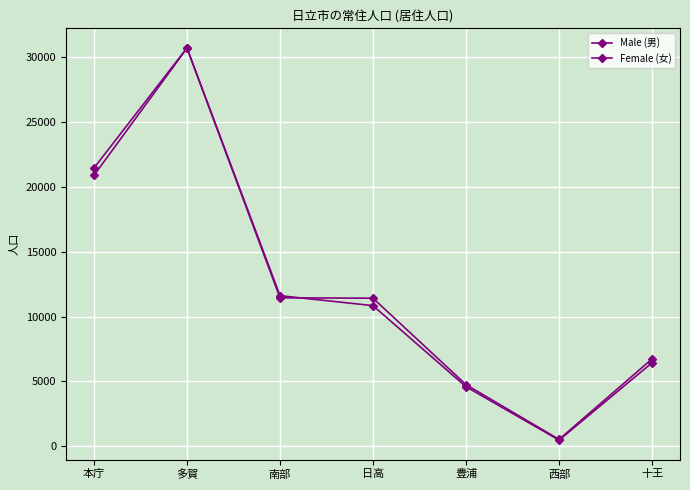

At which category does the chart reach its peak across all series?

多賀